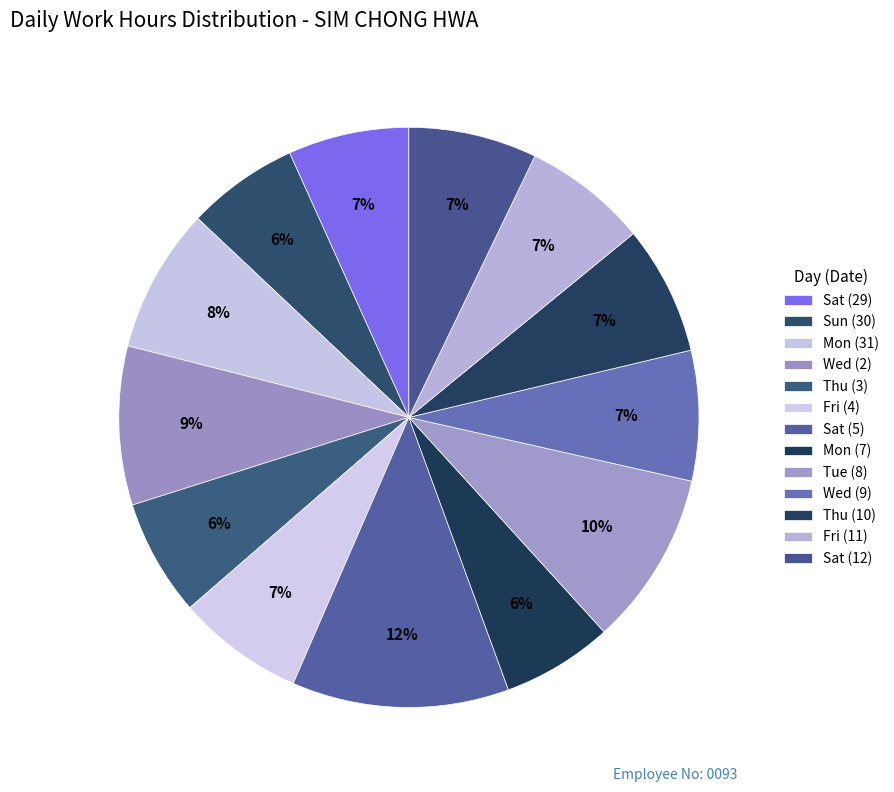

True or false: Thu (3) accounts for 6% of the total.

True